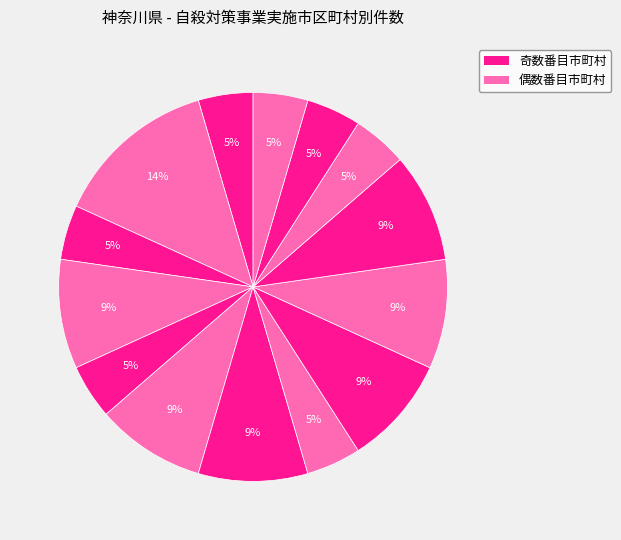

Is there a majority slice in this chart?

No